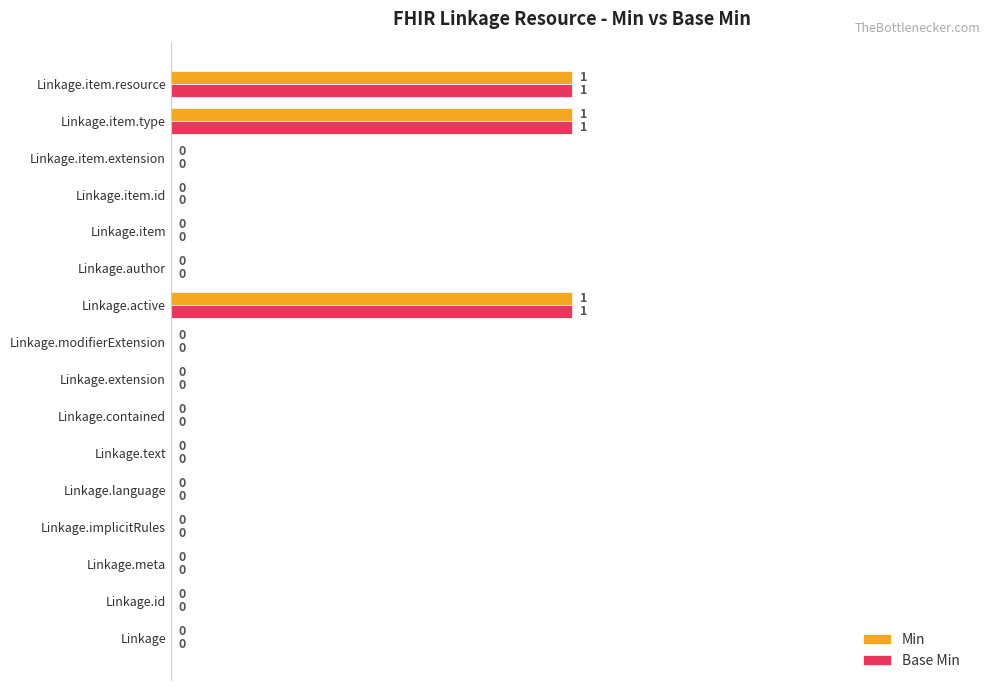

Is the value of Min at Linkage.contained greater than the value of Base Min at Linkage.item.resource?

No